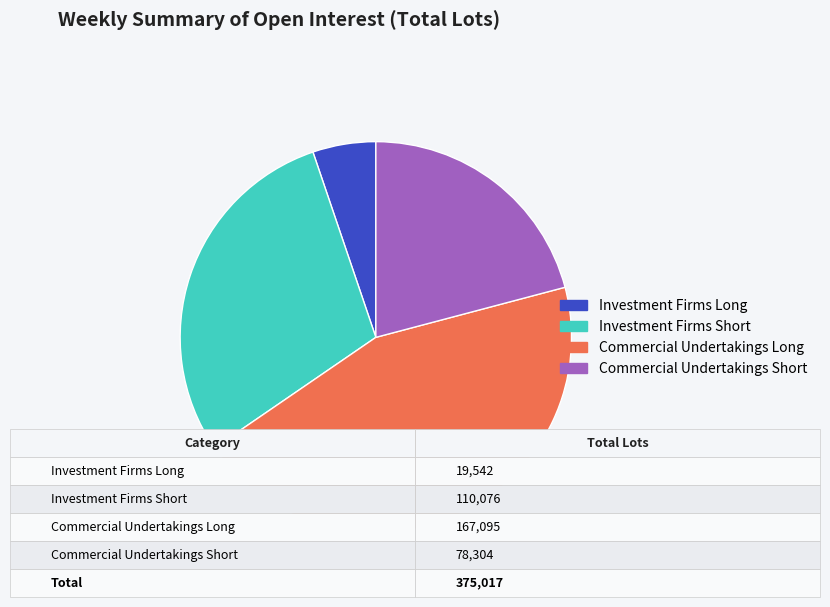

What is the ratio of the value at Commercial Undertakings Long to the value at Investment Firms Short?

1.5